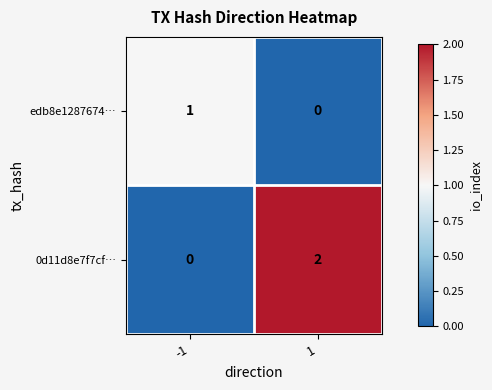

Reading right to left, list all the values displayed in this chart.

edb8e1287674…: 0	1
0d11d8e7f7cf…: 2	0